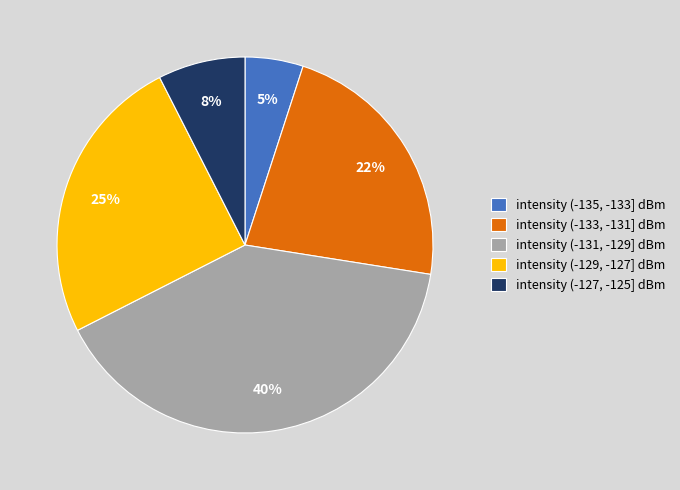

To the nearest percent, what is the difference between the largest and smallest slice percentages?

35%